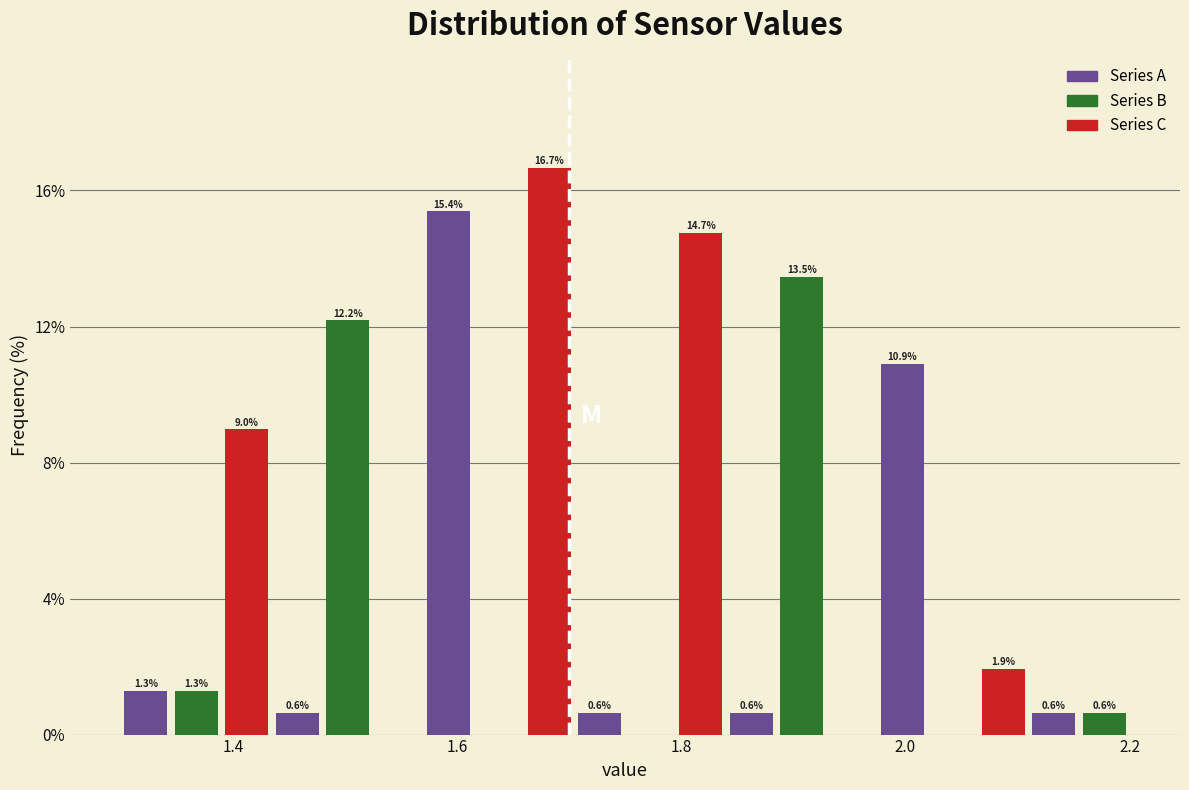

Around what value on the x-axis is the tallest bar? Give the approximate position of its centre, as read against the axis.

1.68